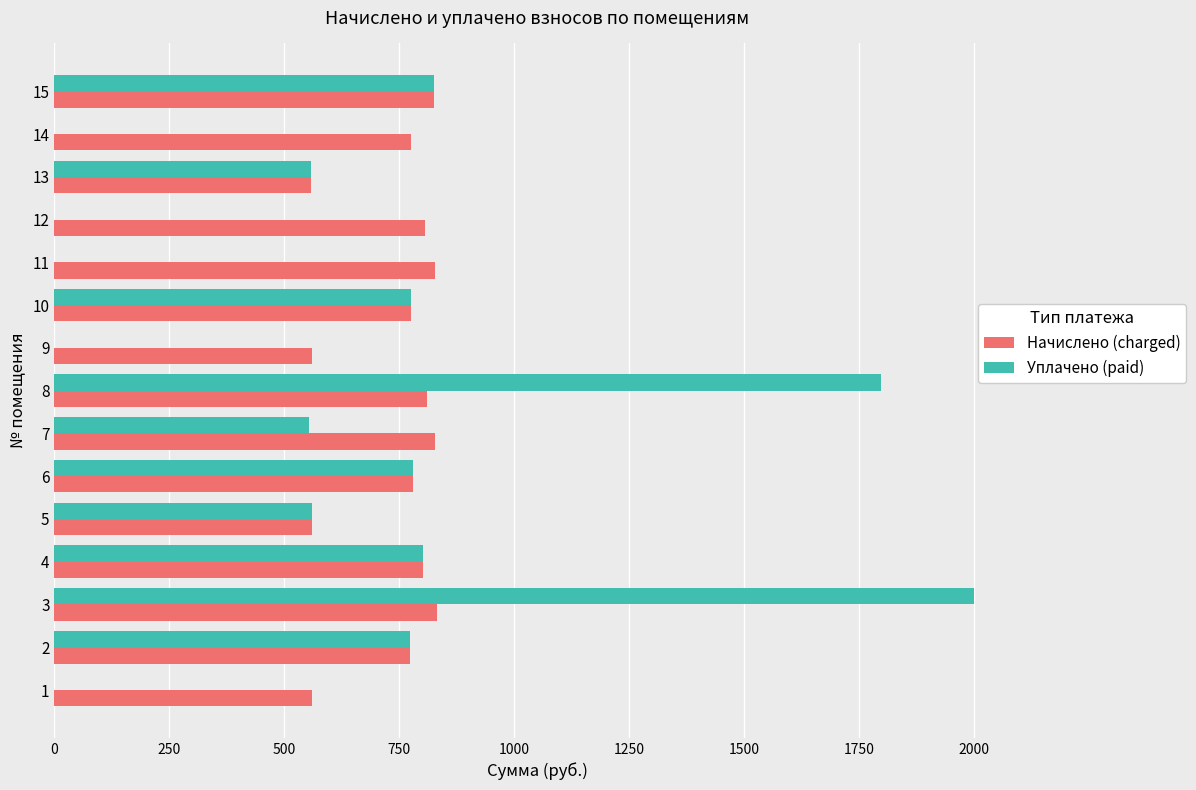

Which series changed the most between 1 and 2?

Уплачено (paid)